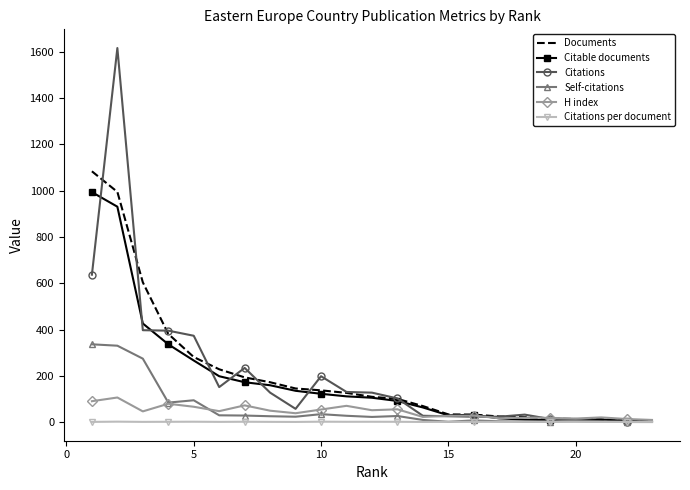

What is the greatest value displayed?

1617.0